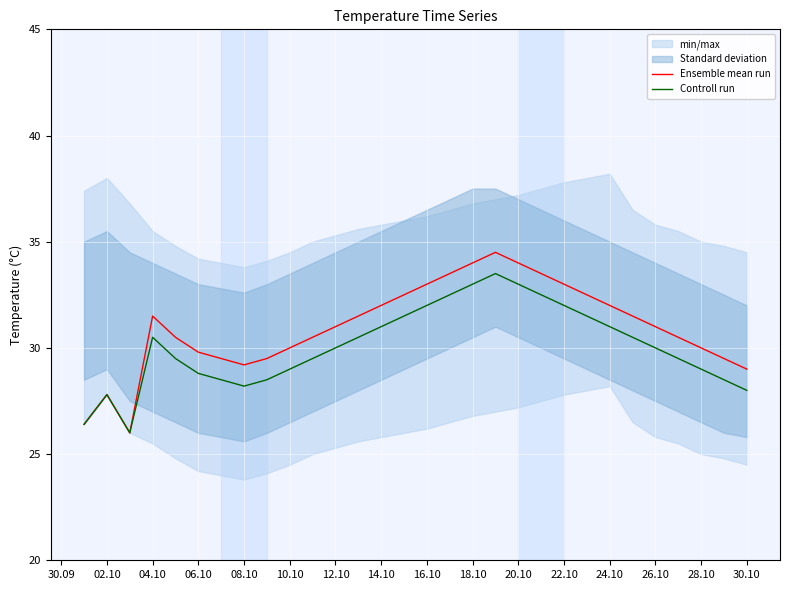

In Controll run, how many points are lower than both neighbors (excluding endpoints)?

2